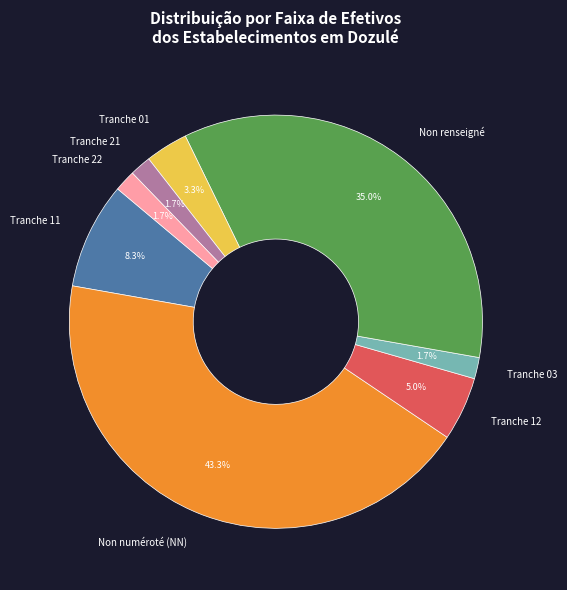

Is there any slice that represents more than half of the pie?

No